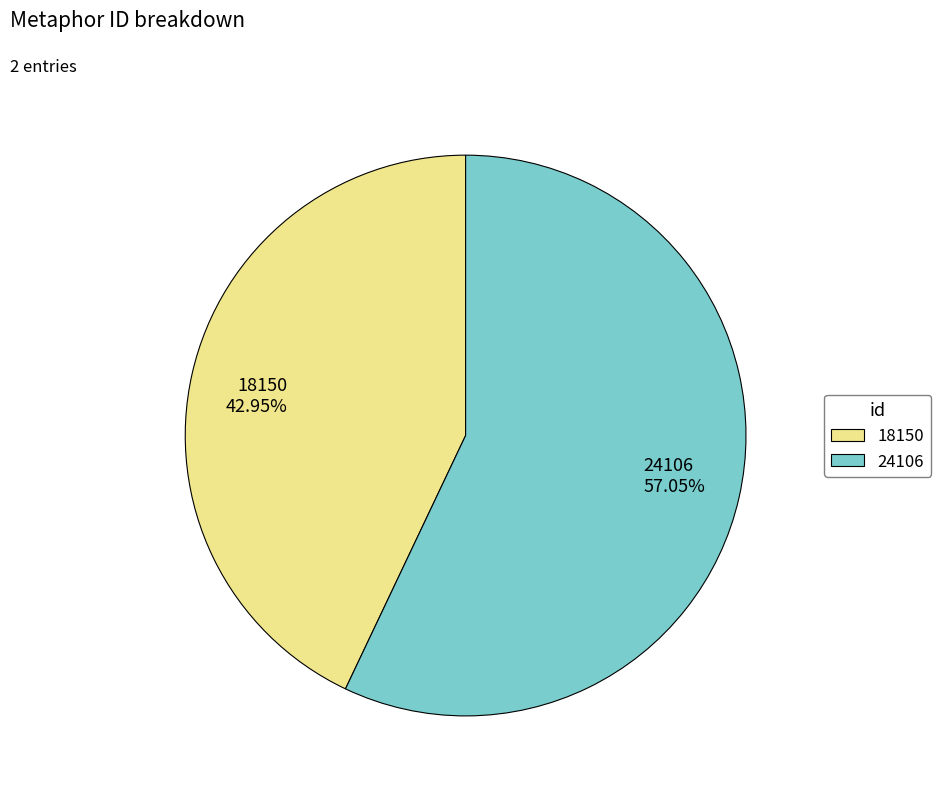

Rank the categories by value from lowest to highest.

18150, 24106